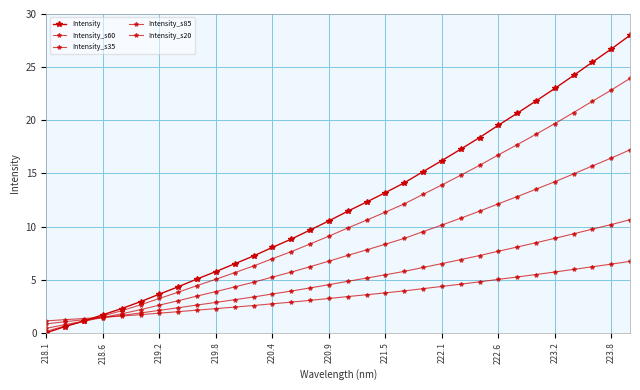

Count the number of categories in the chart.

32